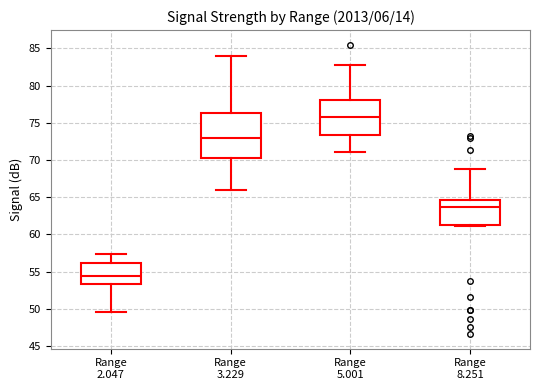

Comparing the boxes themselves (not the whiskers), which one is the tallest?

Range 3.229